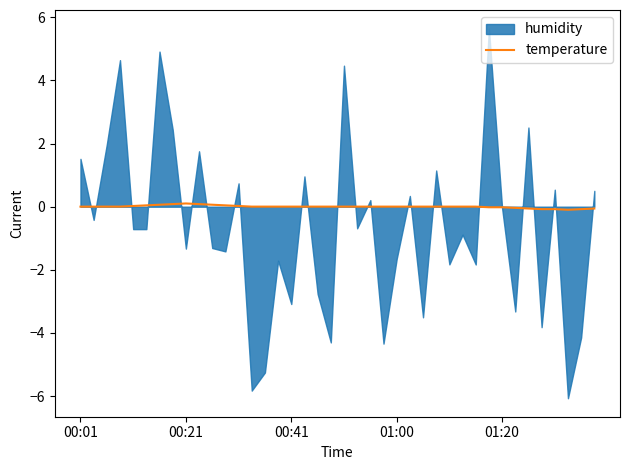

Is it true that temperature equals -0.0 at 01:20?

True